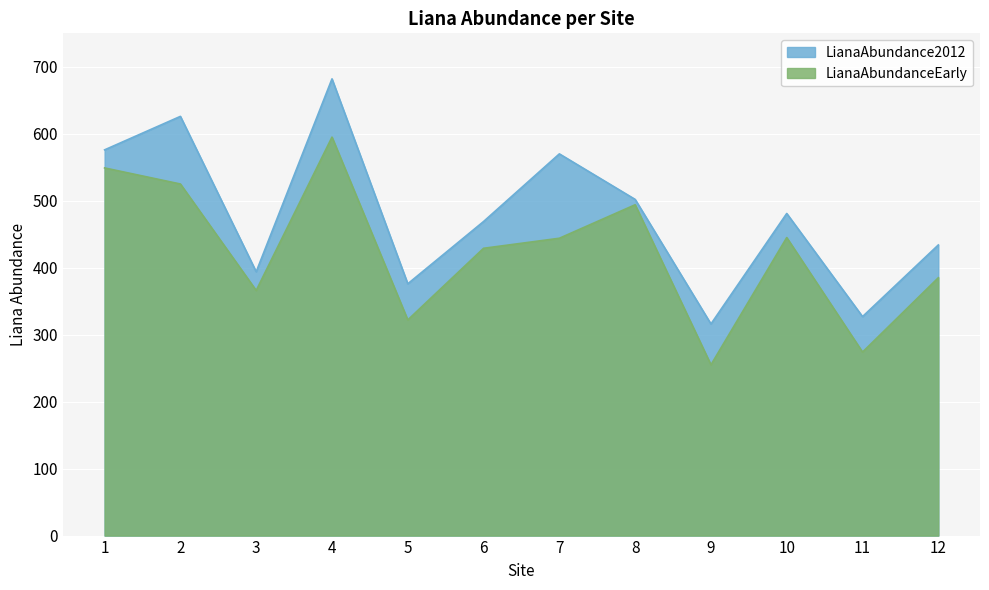

What is the difference between the second highest and minimum values in the LianaAbundanceEarly series?

294